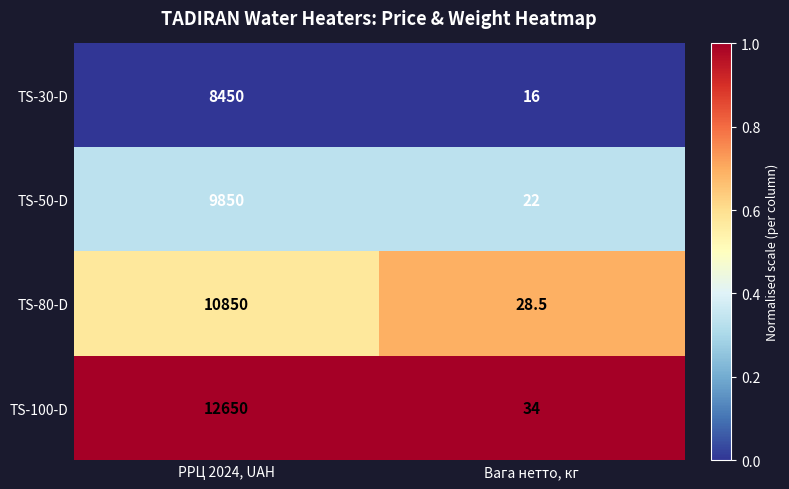

Reading left to right, transcribe all the data shown in this chart.

TS-30-D: РРЦ 2024, UAH=8450.0	Вага нетто, кг=16.0
TS-50-D: РРЦ 2024, UAH=9850.0	Вага нетто, кг=22.0
TS-80-D: РРЦ 2024, UAH=10850.0	Вага нетто, кг=28.5
TS-100-D: РРЦ 2024, UAH=12650.0	Вага нетто, кг=34.0